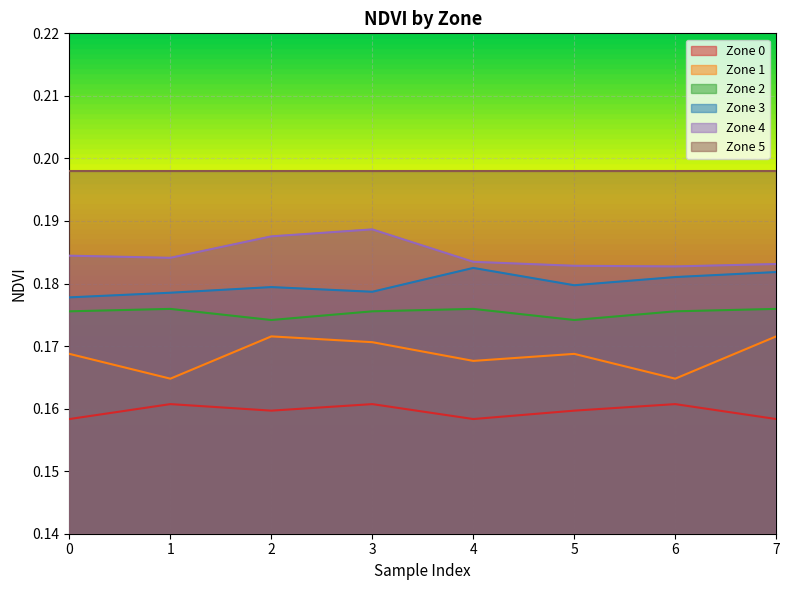

How many data points does each series have?

8